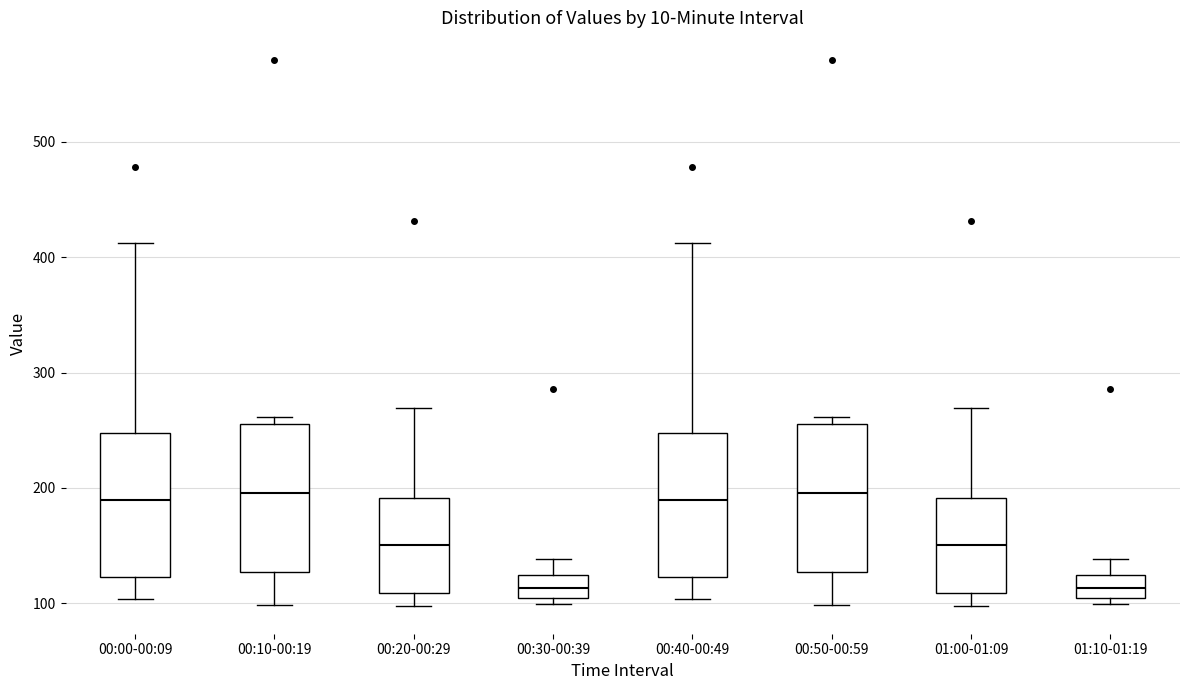

Reading left to right, transcribe this box plot: for each box, give where its median line is, the range the box spans, and where its two whiskers end, as read against the y-axis. The values are not printed on the chart, so give them approximately, as read against the axis.

00:00-00:09: median 190, box 120 to 250, whiskers 100 to 410
00:10-00:19: median 200, box 130 to 260, whiskers 100 to 260 (just above the box's upper edge)
00:20-00:29: median 150, box 110 to 190, whiskers 100 to 270
00:30-00:39: median 110, box 100 to 120, whiskers 100 (just below the box's lower edge) to 140
00:40-00:49: median 190, box 120 to 250, whiskers 100 to 410
00:50-00:59: median 200, box 130 to 260, whiskers 100 to 260 (just above the box's upper edge)
01:00-01:09: median 150, box 110 to 190, whiskers 100 to 270
01:10-01:19: median 110, box 100 to 120, whiskers 100 (just below the box's lower edge) to 140